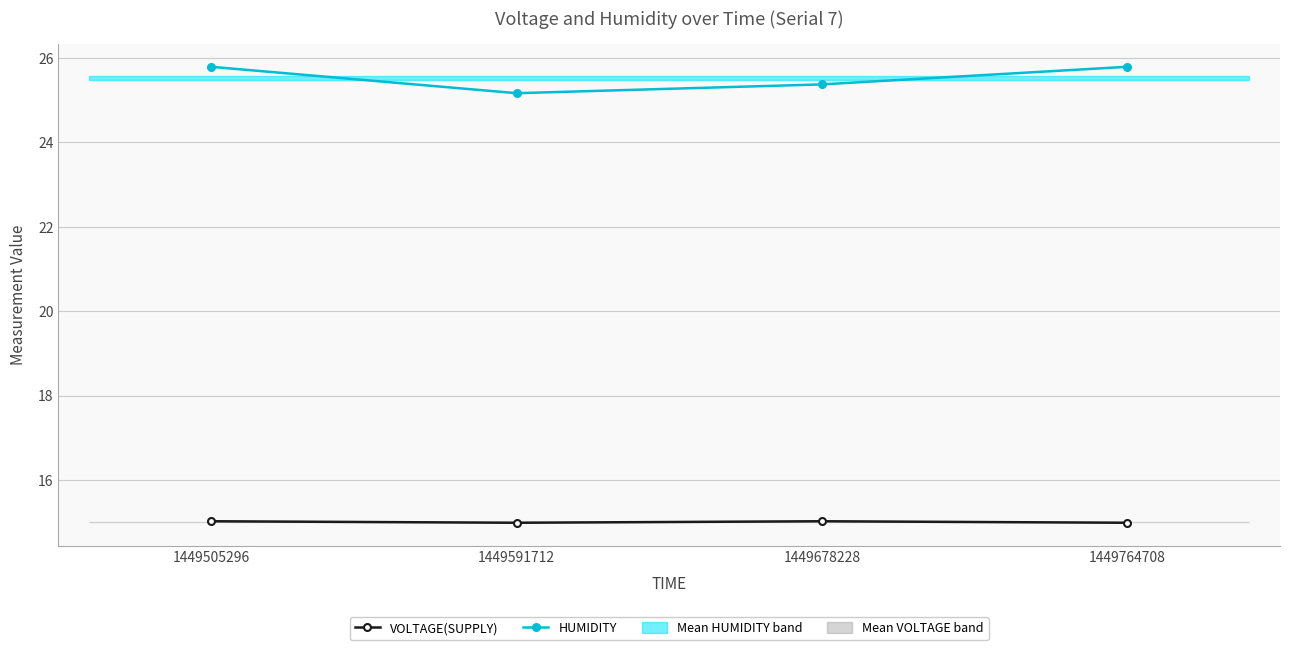

How many lines are shown in the chart?

2